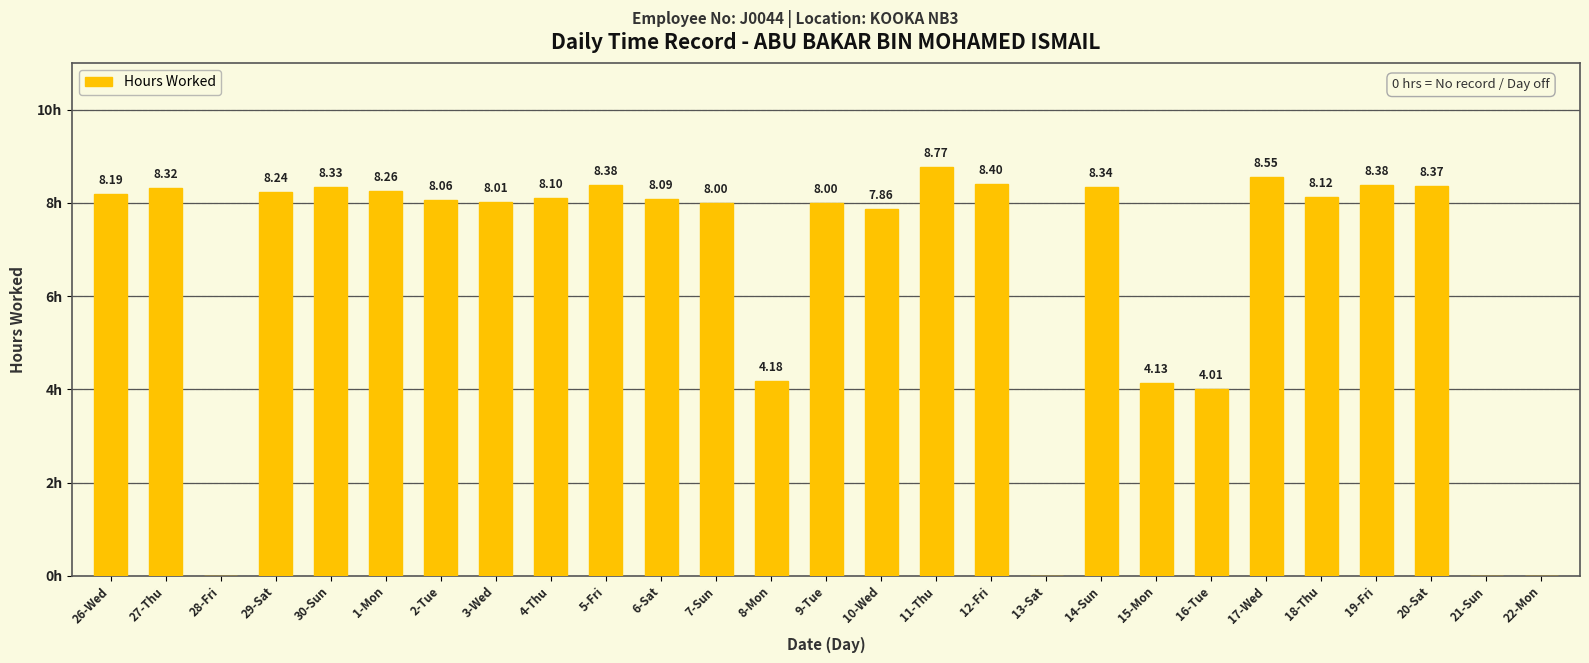

Which has a higher value, 6-Sat or 11-Thu?

11-Thu